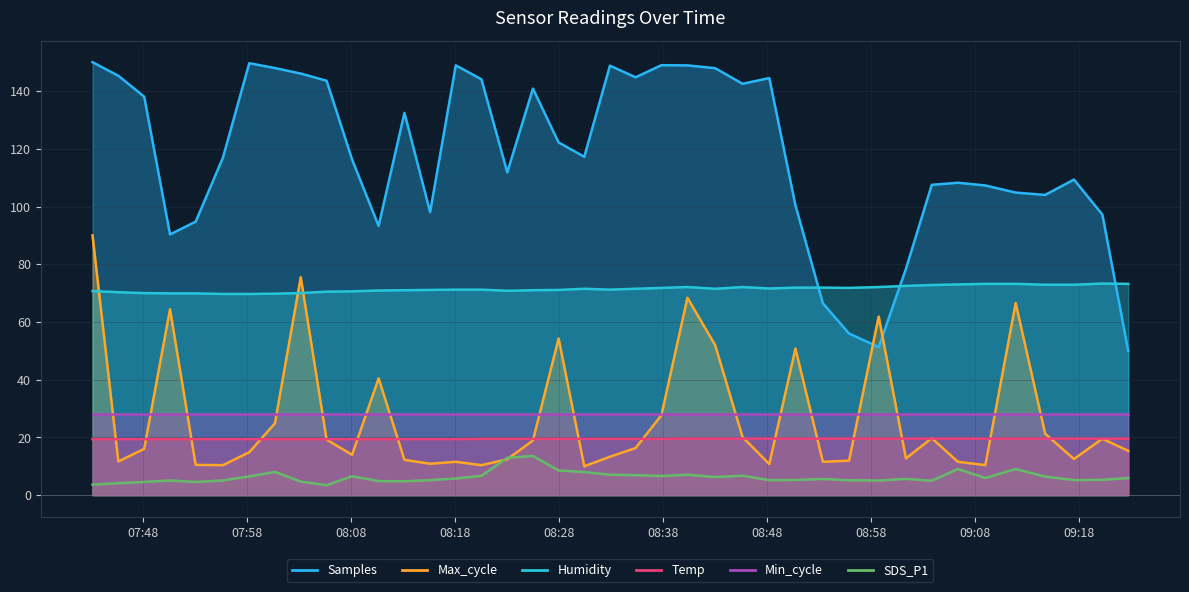

Between 2022/10/11 08:37:50 and 2022/10/11 09:01:20, which series saw the biggest shift?

Samples